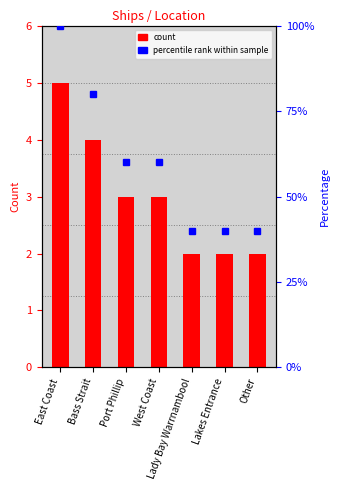

How many values are between 2 and 4?

6